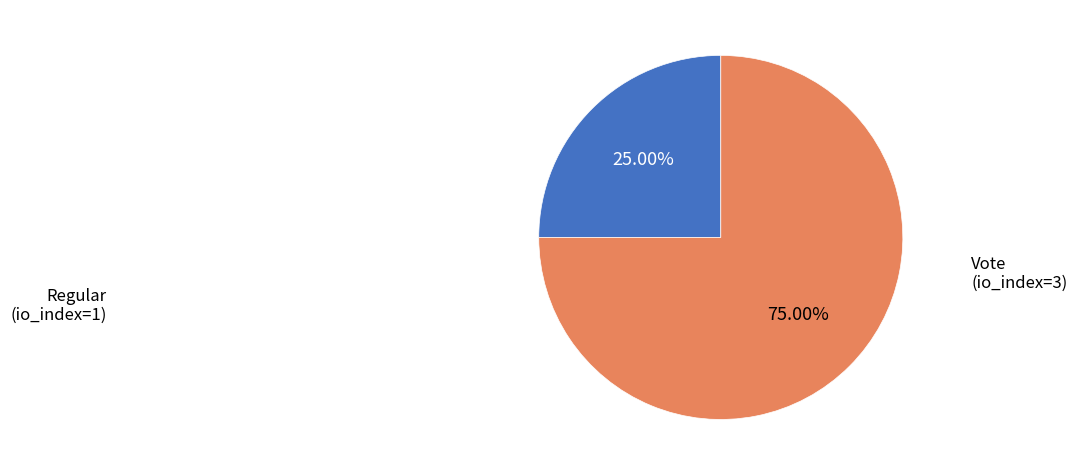

How many slices are in this pie chart?

2